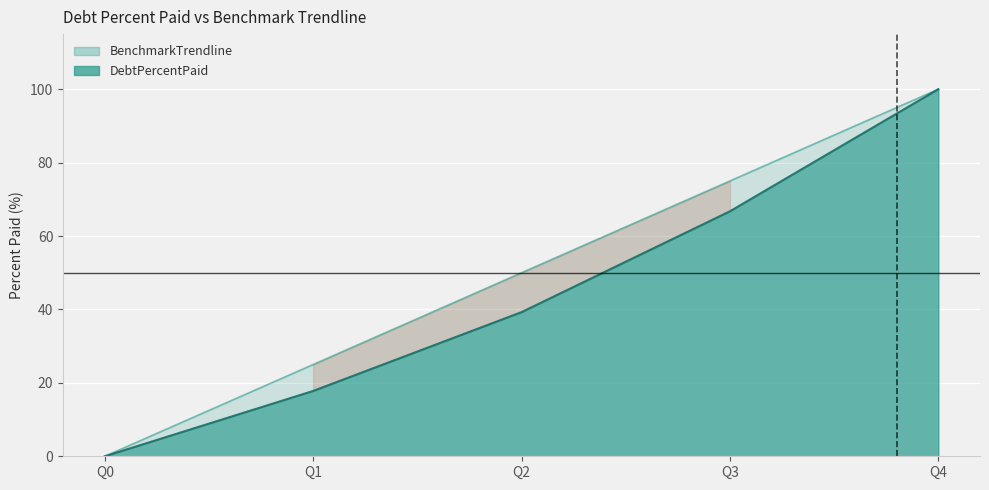

Rank the series at Q2 from lowest to highest value.

DebtPercentPaid, BenchmarkTrendline